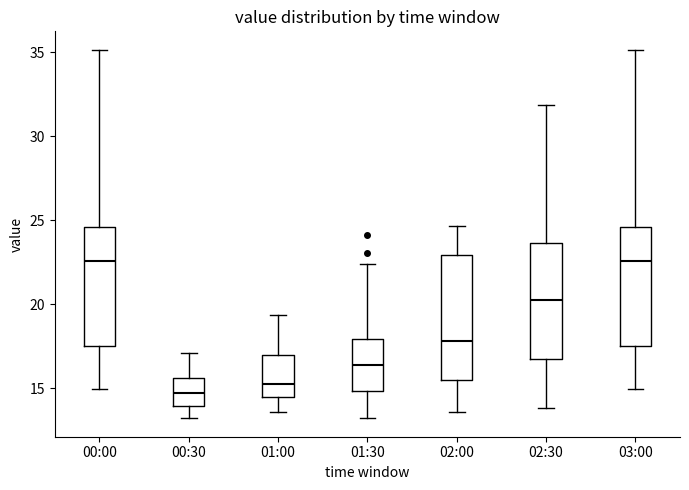

Which box has the lowest median line?

00:30